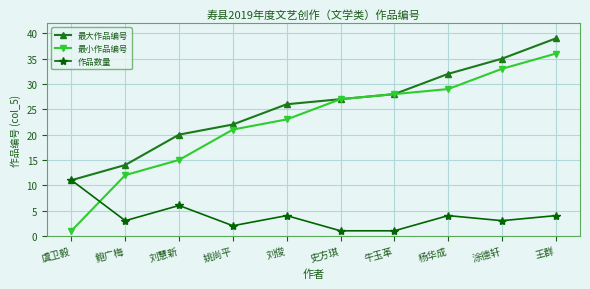

What is the maximum value for 最大作品编号?

39